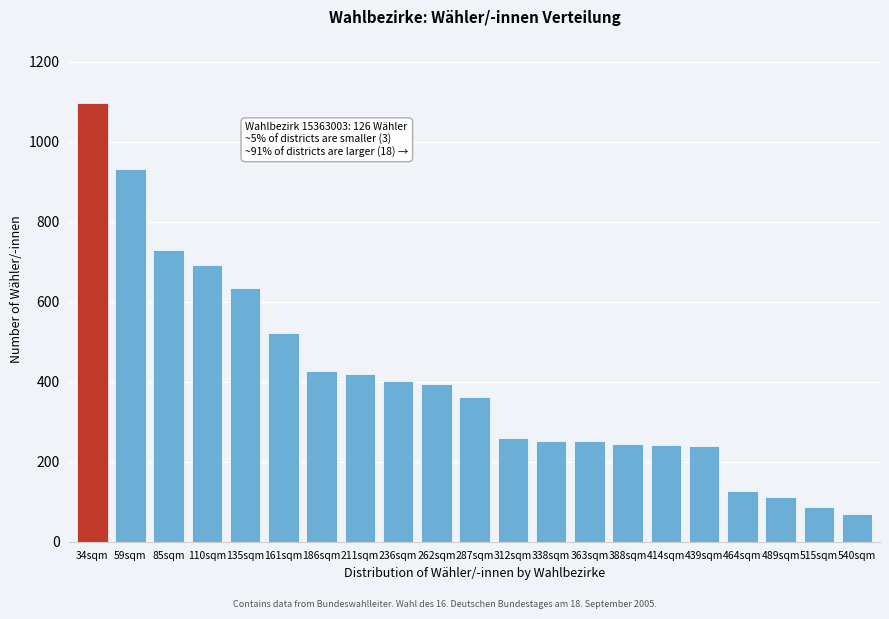

What is the change in value from 161sqm to 186sqm?

-96